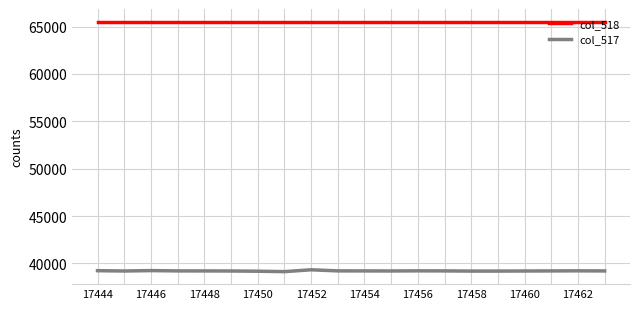

Which series has the largest total across all categories?

col_518